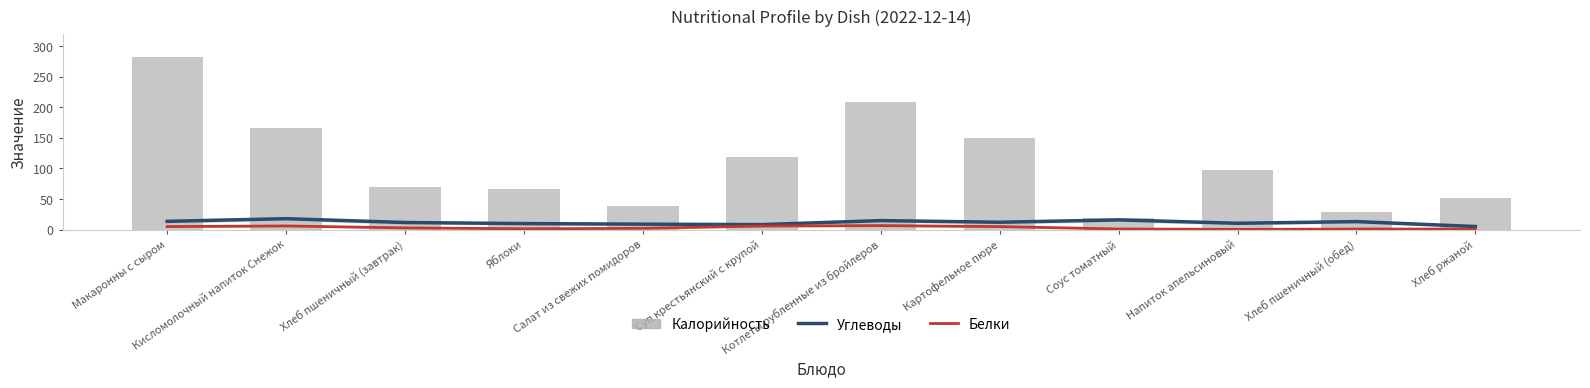

What is the minimum value shown in the chart?

0.6